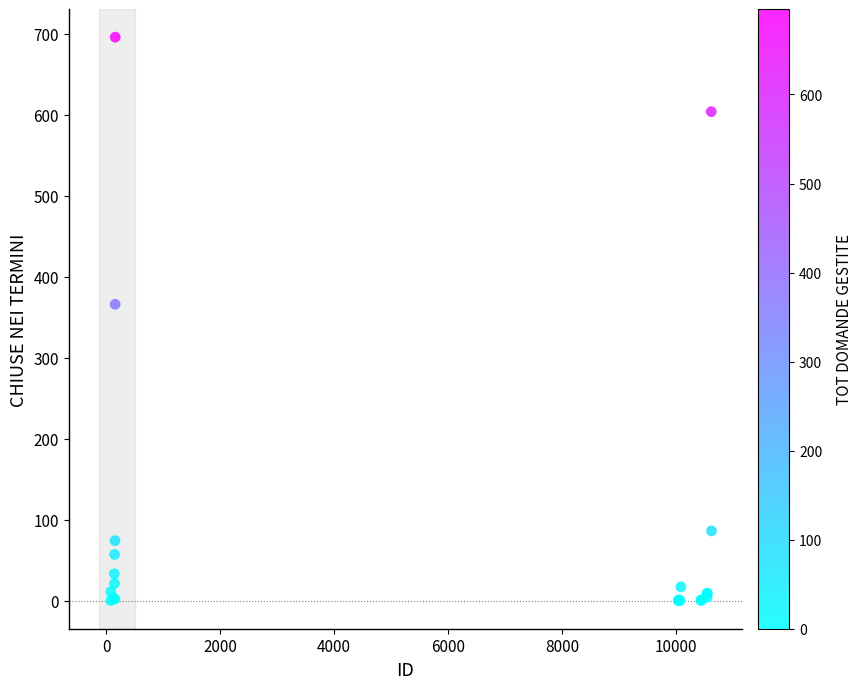

What Y value in the scatter plot is closest to 348?

366